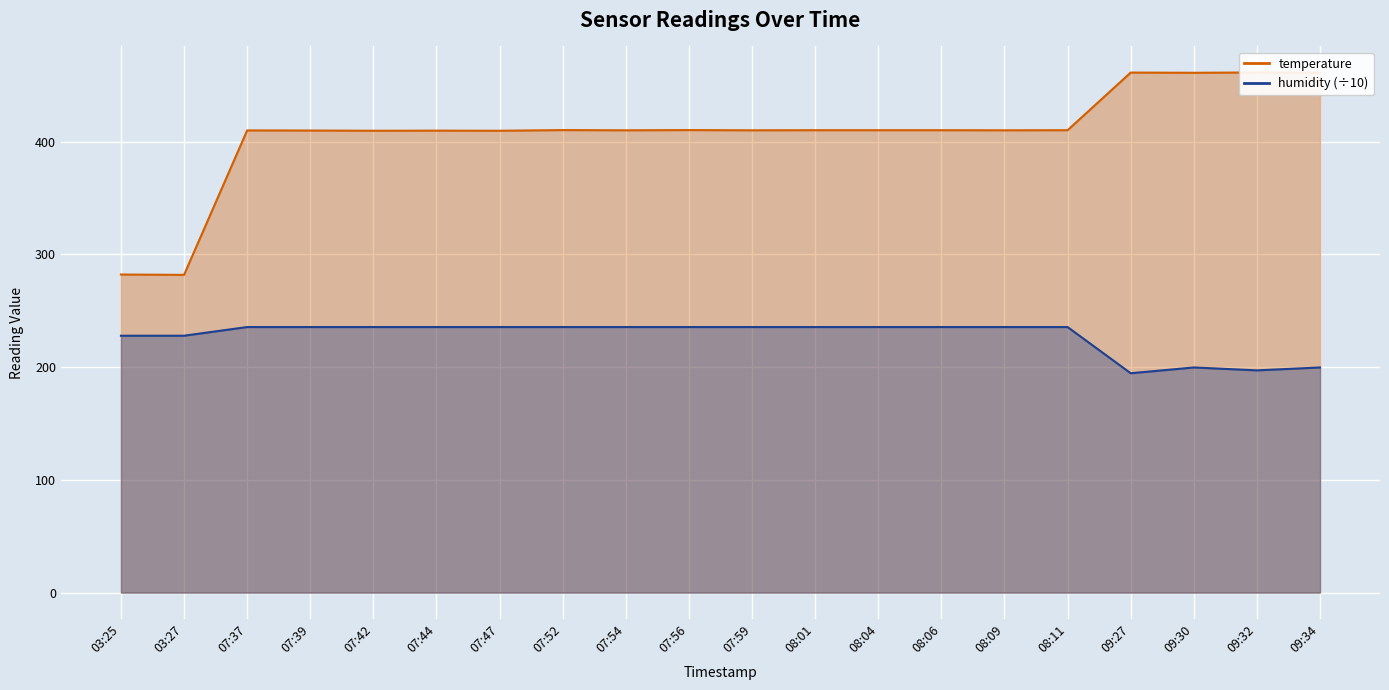

How many lines are shown in the chart?

2